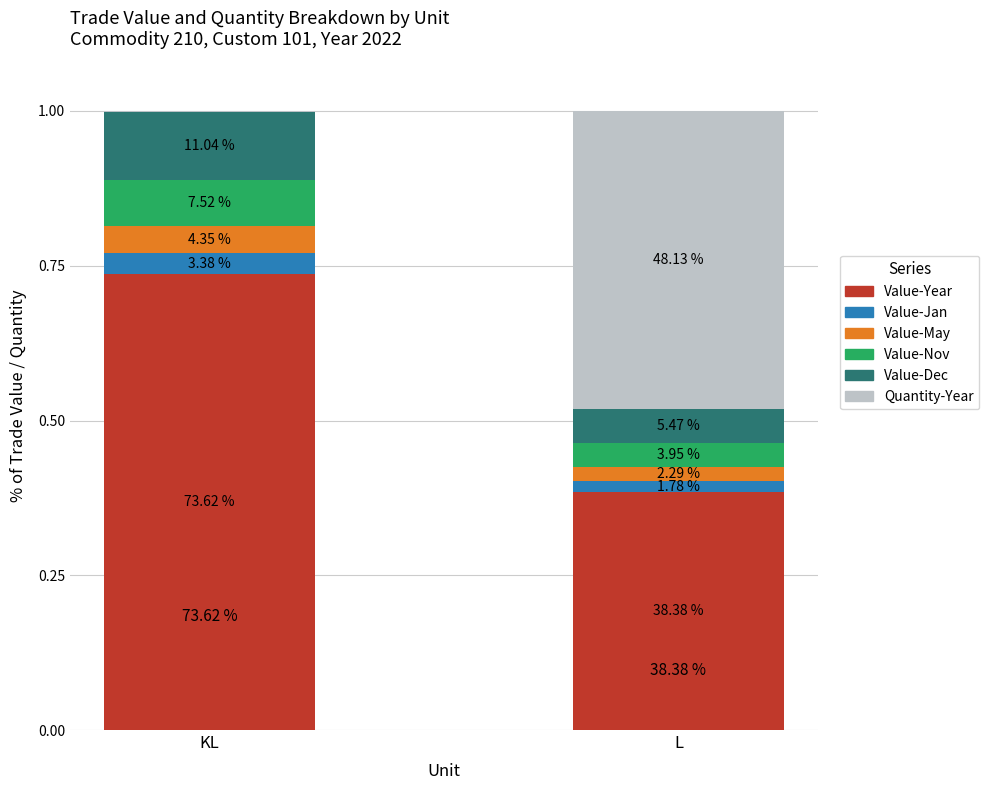

Is it true that Quantity-Year equals 0.0 at KL?

True